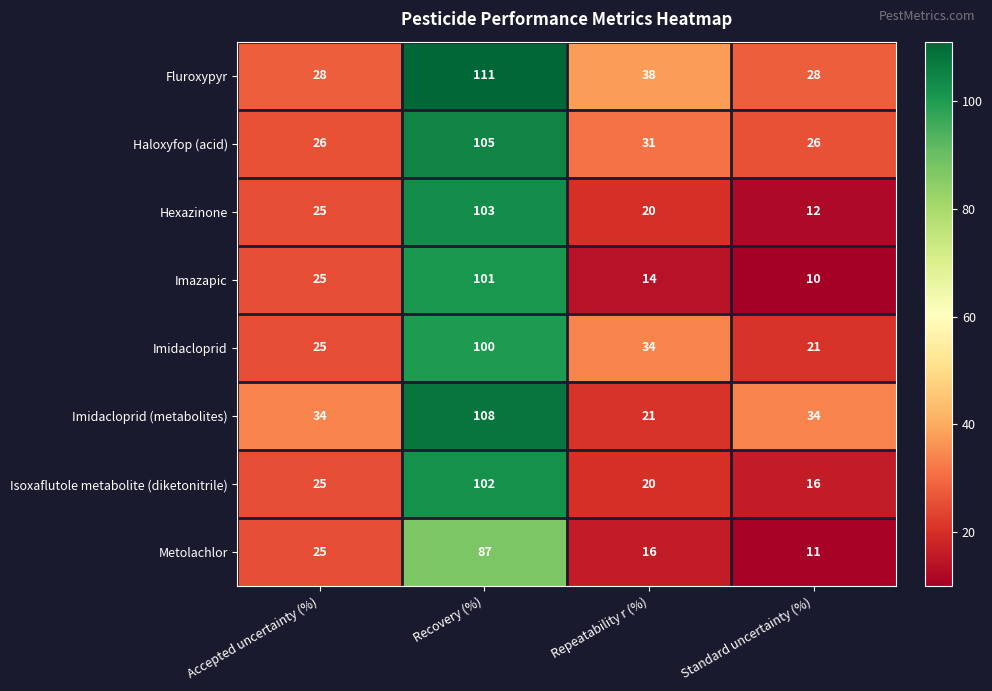

Rank the series by their maximum value, from lowest to highest.

Metolachlor, Imidacloprid, Imazapic, Isoxaflutole metabolite (diketonitrile), Hexazinone, Haloxyfop (acid), Imidacloprid (metabolites), Fluroxypyr